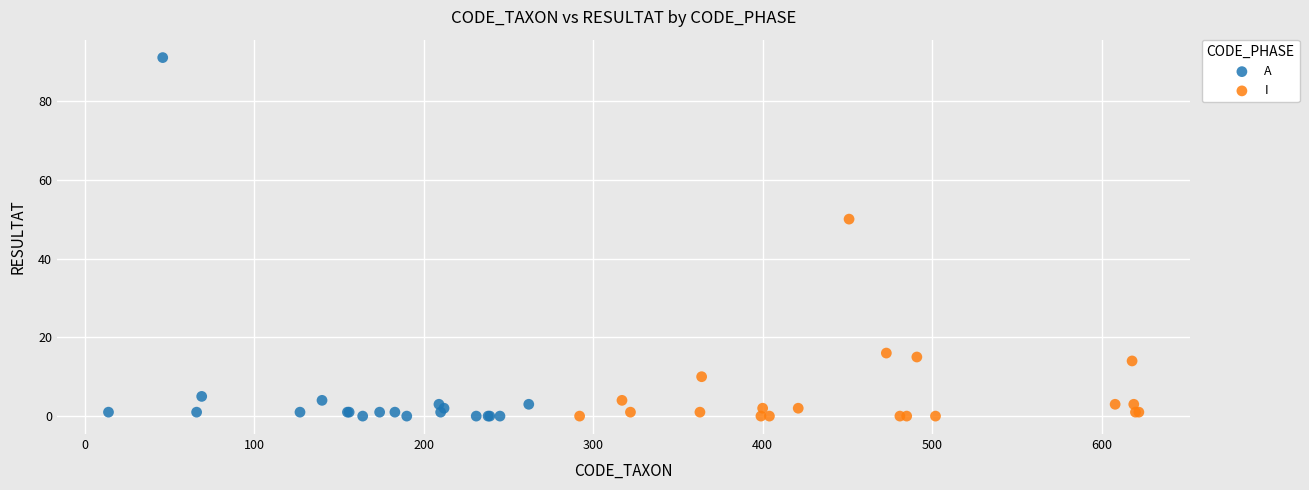

Which series has the widest spread of Y values?

A